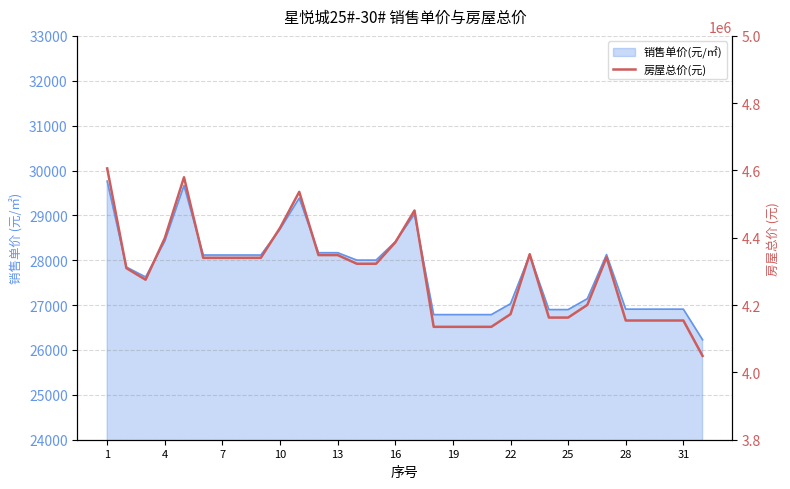

How many points are lower than both their immediate neighbors (excluding endpoints)?

1